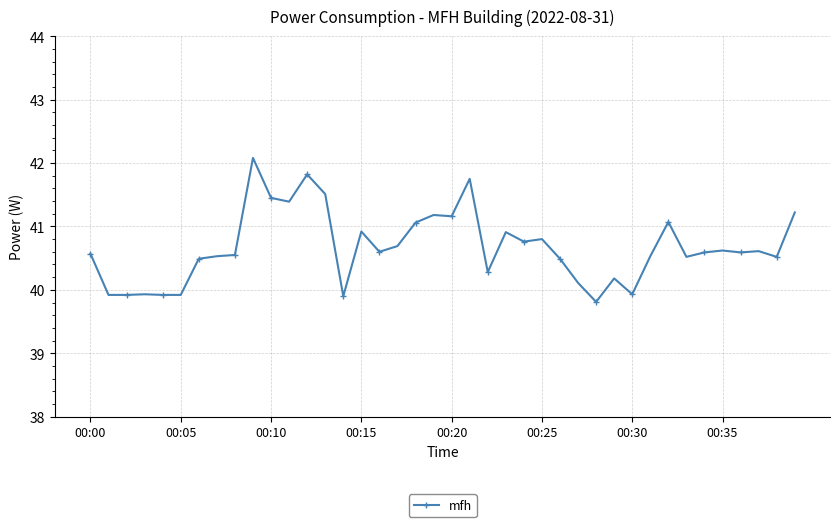

What is the difference between the maximum and minimum values?

2.3